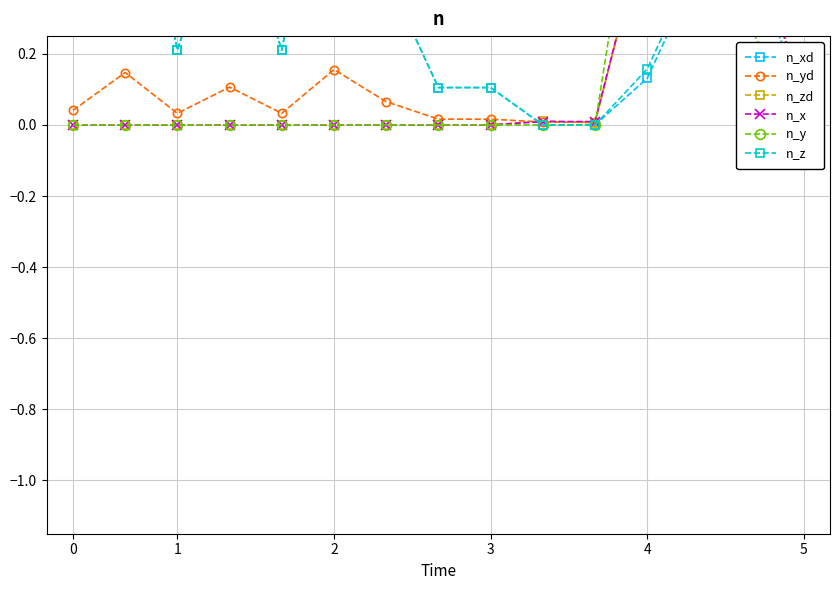

Where is the first local maximum for n_z?

1